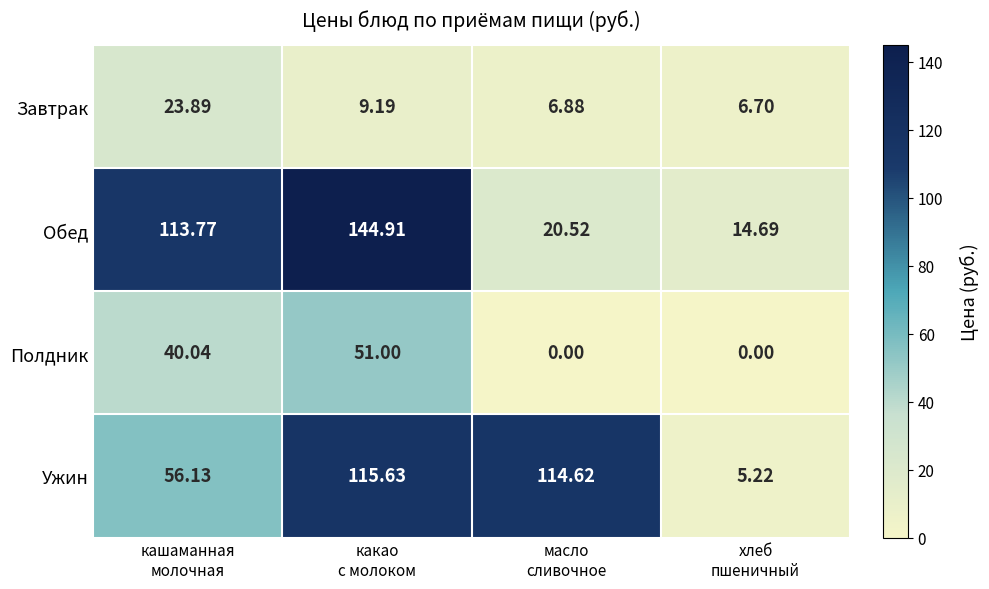

Which series has the largest total across all categories?

Обед